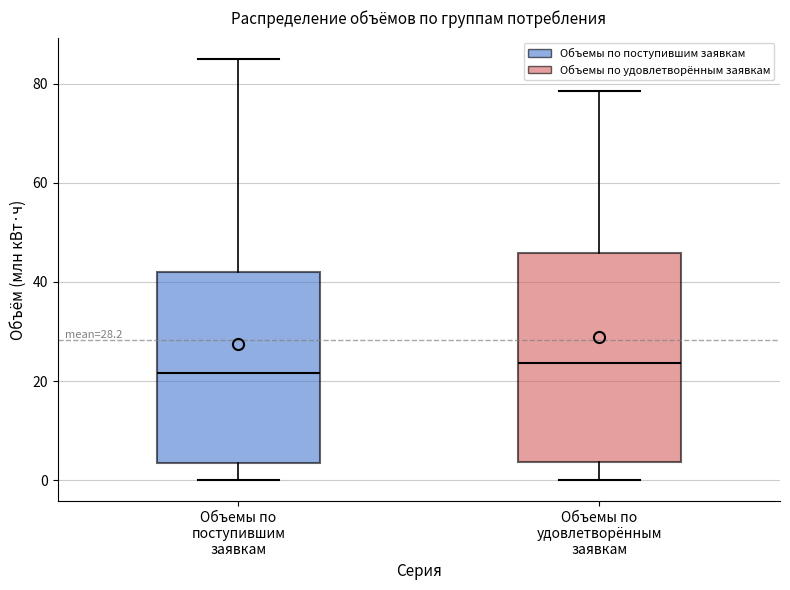

Which box has the highest median line?

Объемы по удовлетворённым заявкам